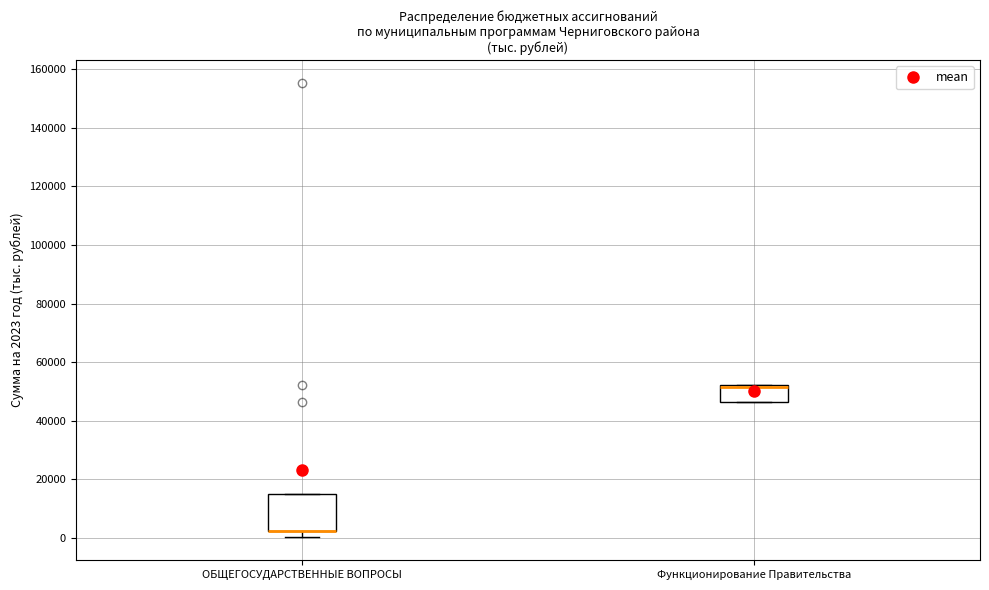

Reading left to right, transcribe this box plot: for each box, give where its median line is, the range the box spans, and where its two whiskers end, as read against the y-axis. The values are not printed on the chart, so give them approximately, as read against the axis.

ОБЩЕГОСУДАРСТВЕННЫЕ ВОПРОСЫ: median 2000 (drawn on the box's lower edge), box 2000 to 16000, whiskers 0 to 16000
Функционирование Правительства: median 52000 (just below the box's upper edge), box 46000 to 52000, whiskers 46000 to 52000